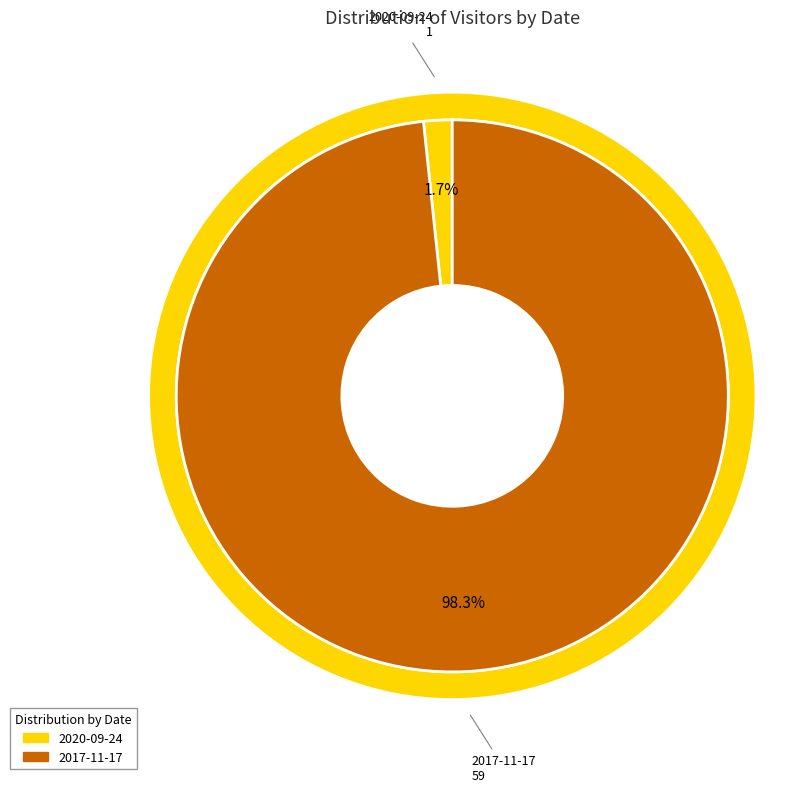

Which slice represents more than half of the pie?

2017-11-17